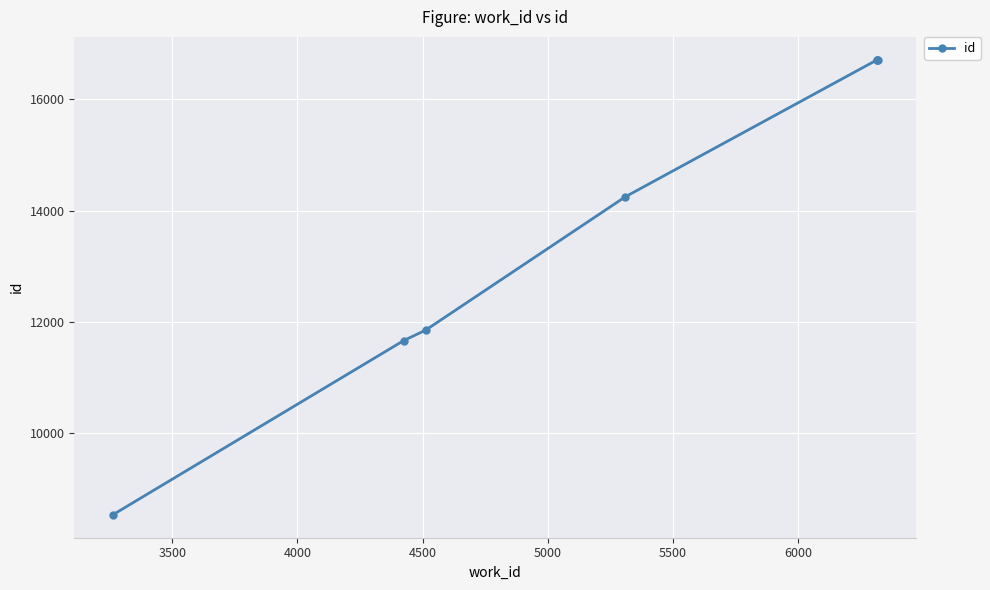

True or false: the data has more than 2 interior local peaks.

False